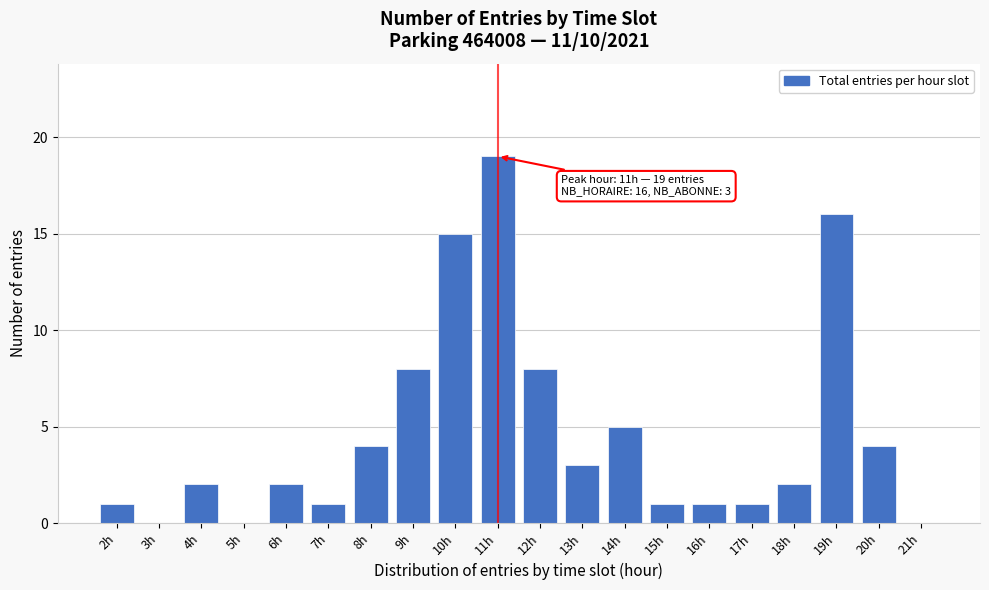

Reading left to right, list all the values displayed in this chart.

2h=1	3h=0	4h=2	5h=0	6h=2	7h=1	8h=4	9h=8	10h=15	11h=19	12h=8	13h=3	14h=5	15h=1	16h=1	17h=1	18h=2	19h=16	20h=4	21h=0